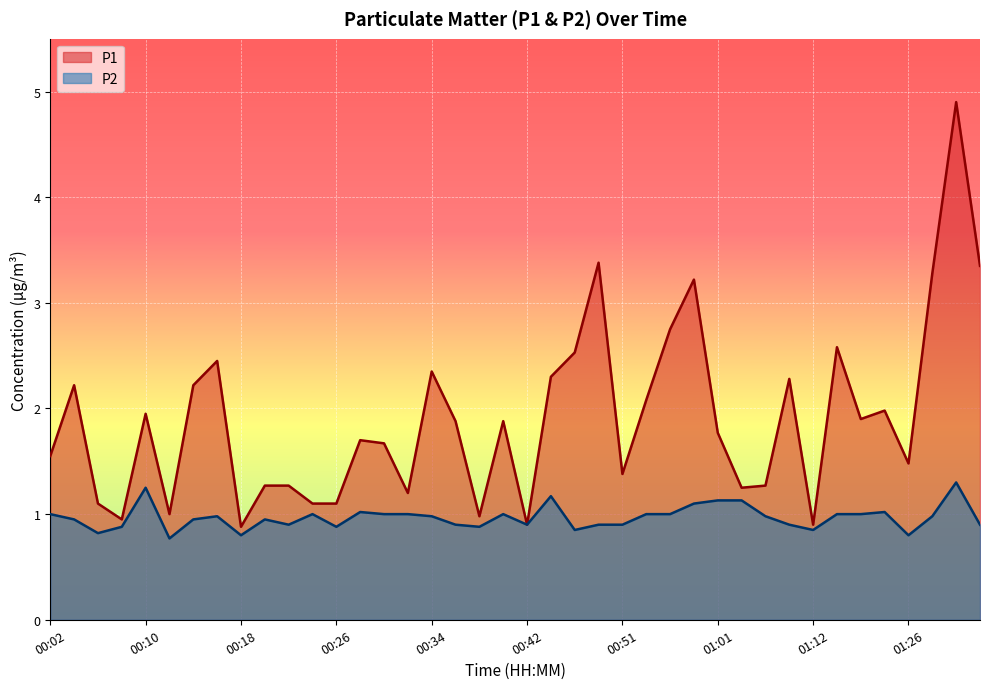

At which category does P2 reach its first local peak?

00:10